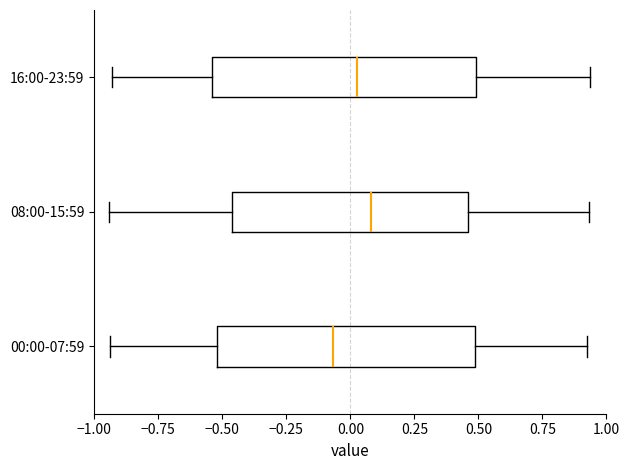

Where is the right edge of the box for 16:00-23:59 on the x-axis? The values are not printed on the chart, so give them approximately, as read against the axis.

0.50